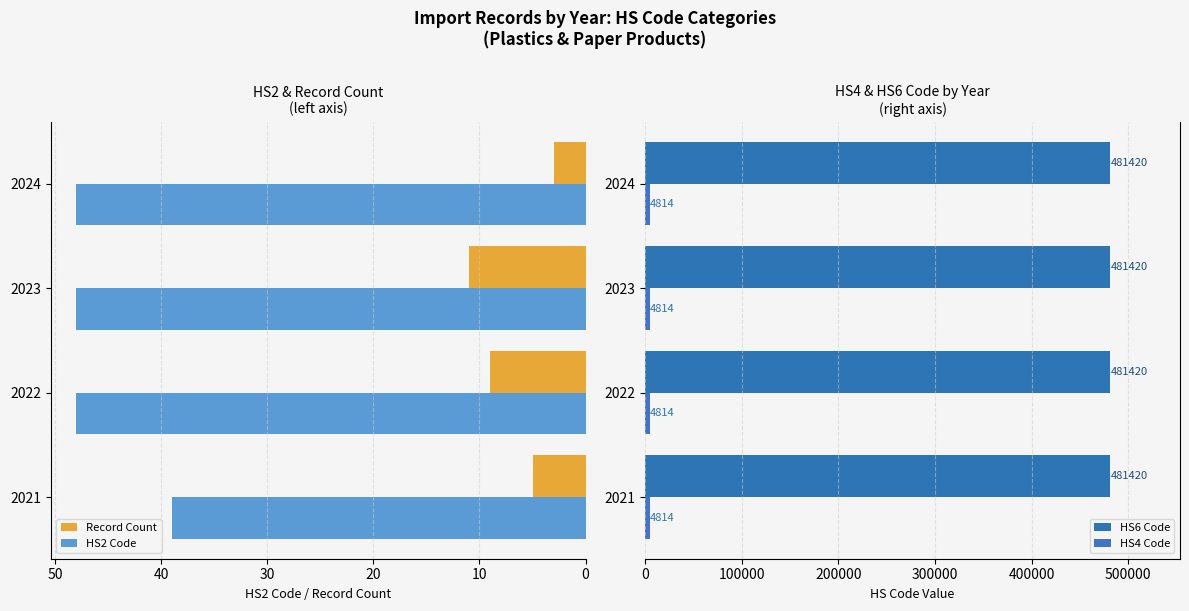

Which category has the lowest value in the Record Count series?

2024